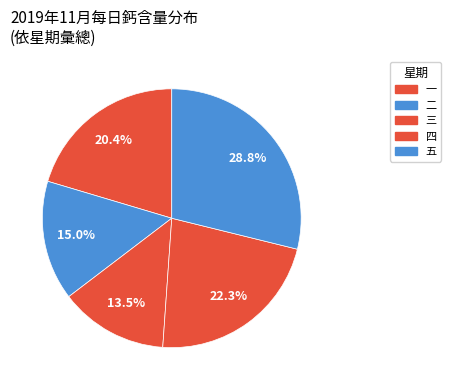

How many slices are in this pie chart?

5